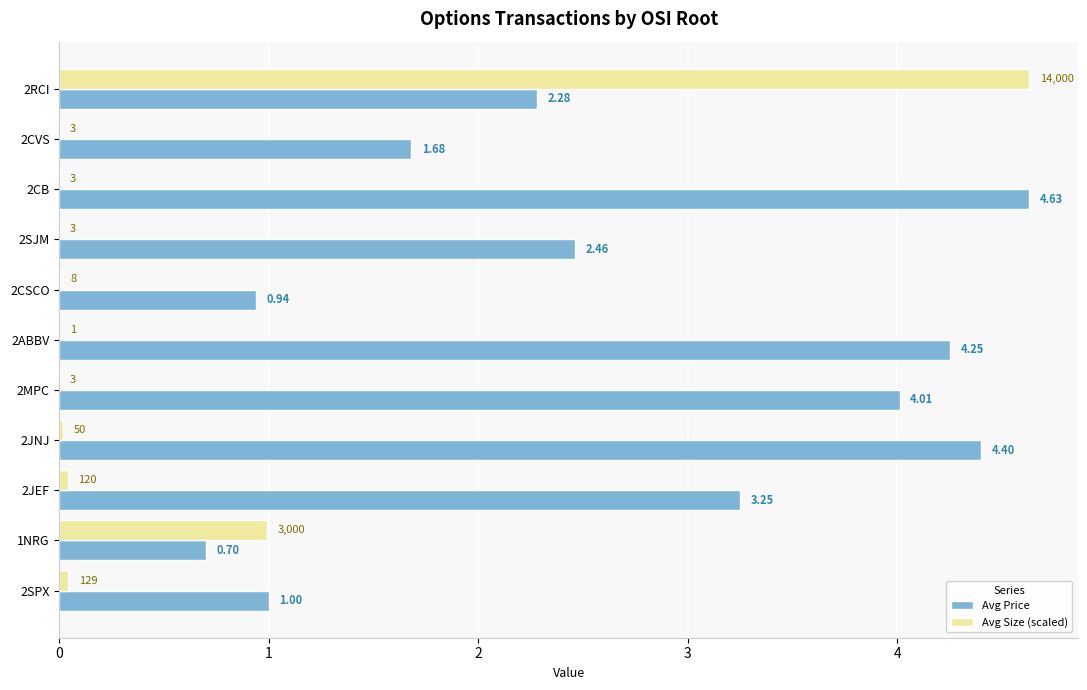

At which category is the sum across all series the highest?

2RCI